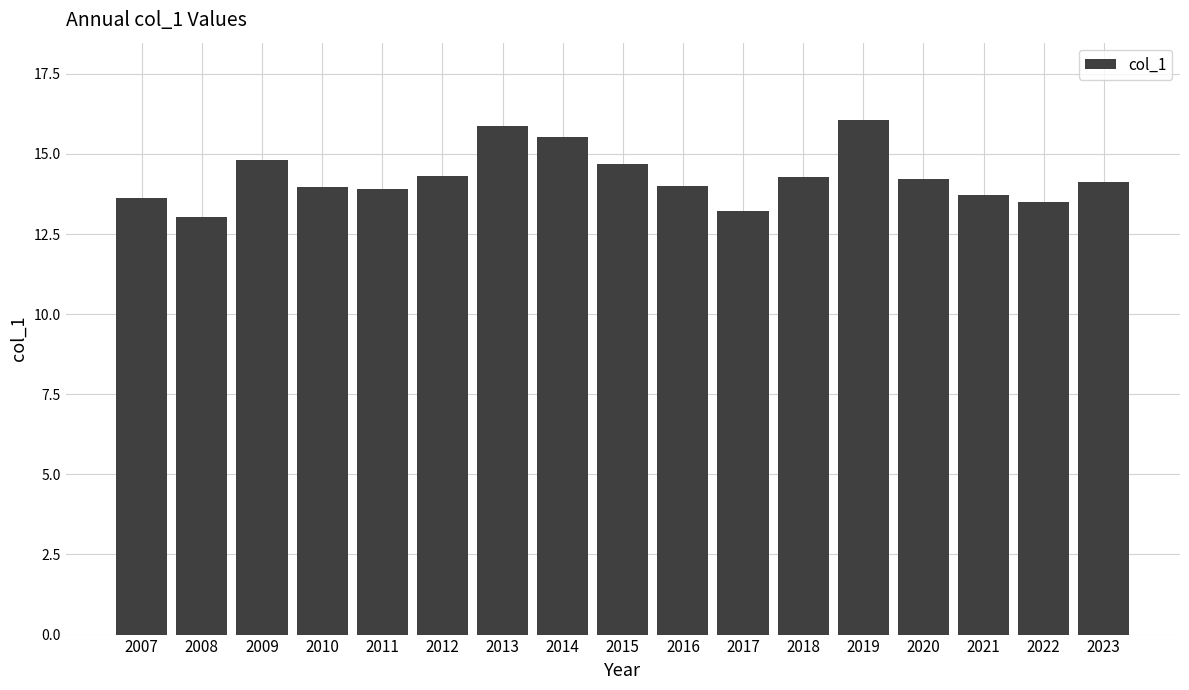

Between 2008 and 2011, which is larger?

2011